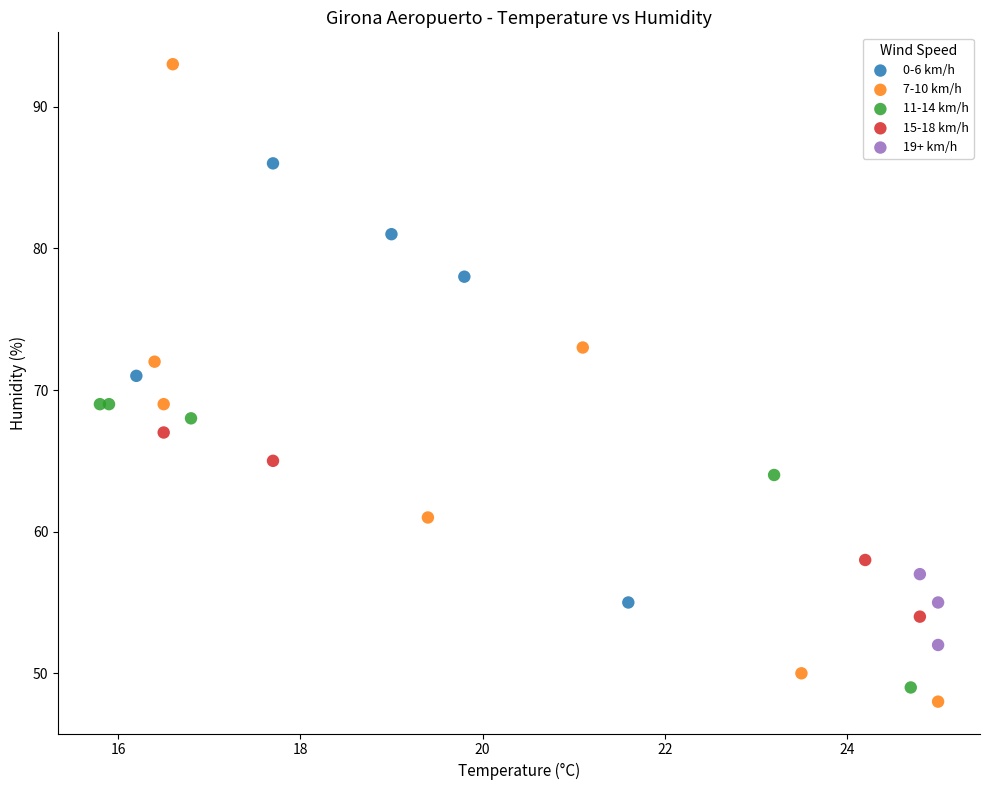

Which series reaches the minimum Y coordinate?

7-10 km/h